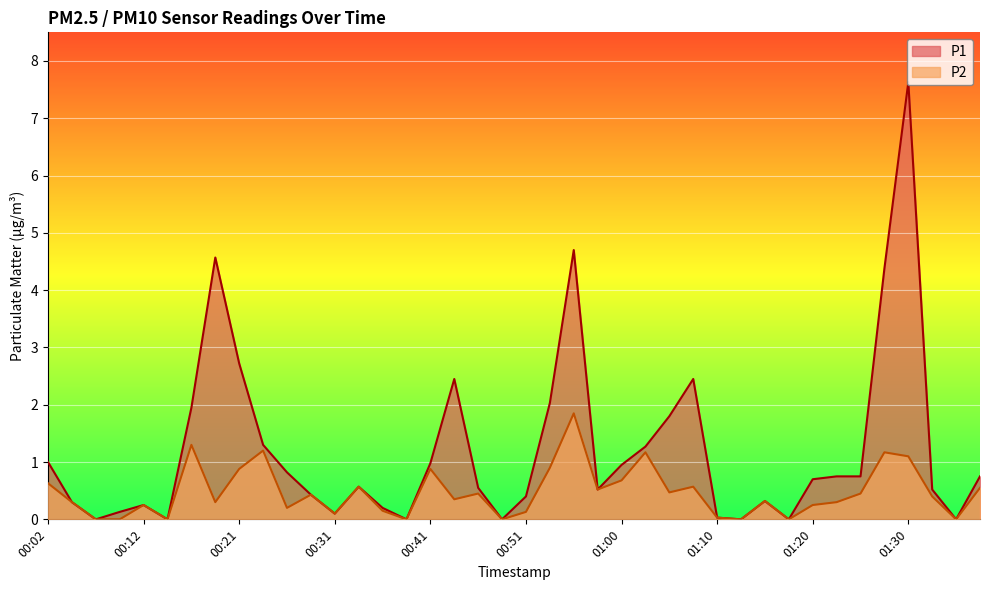

What is the difference between the P1 values at 00:33 and 00:16?

1.4